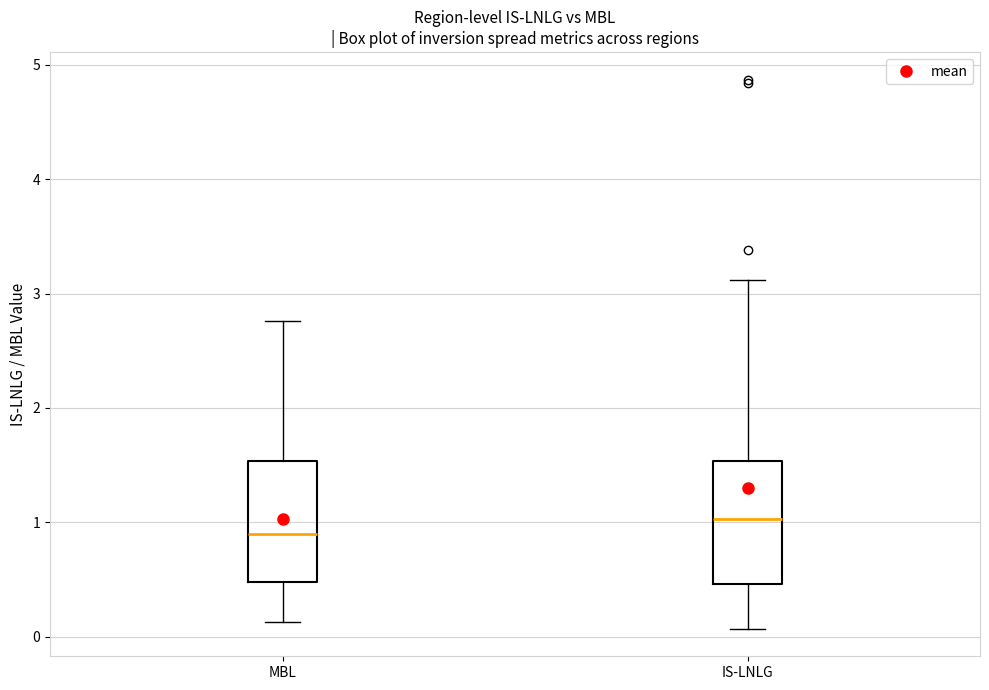

Reading left to right, read every box against the y-axis: the position of its median line, the range the box covers, and the ends of its whiskers. The values are not printed on the chart, so give them approximately, as read against the axis.

MBL: median 0.9, box 0.5 to 1.5, whiskers 0.1 to 2.8
IS-LNLG: median 1.0, box 0.5 to 1.5, whiskers 0.1 to 3.1